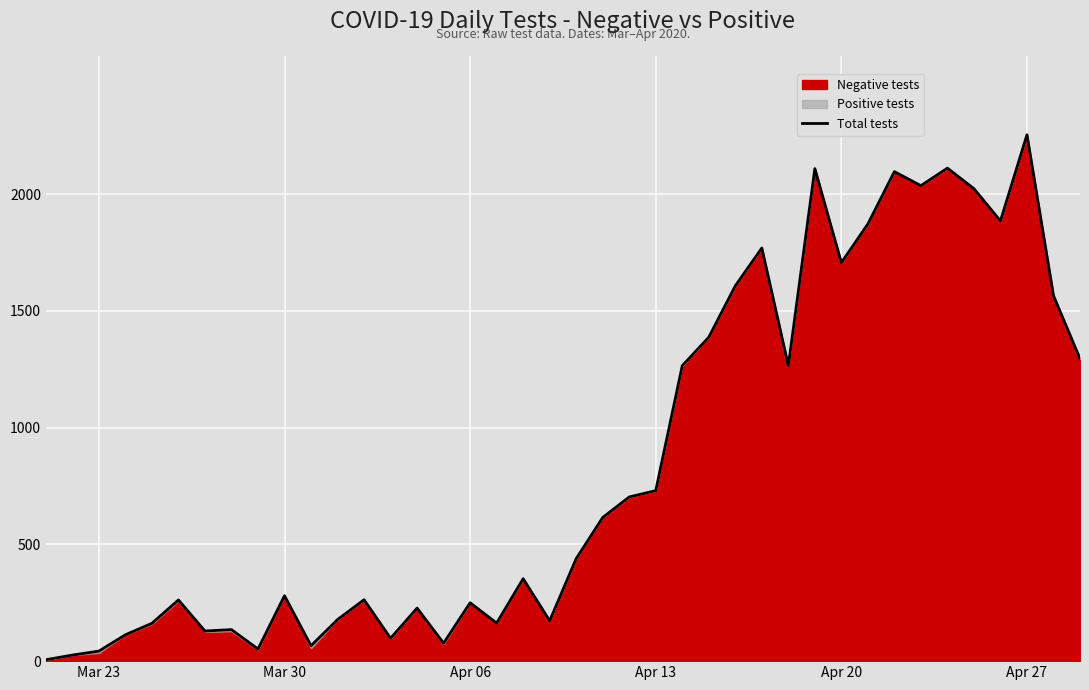

How many points are higher than both their immediate neighbors (excluding endpoints)?

12